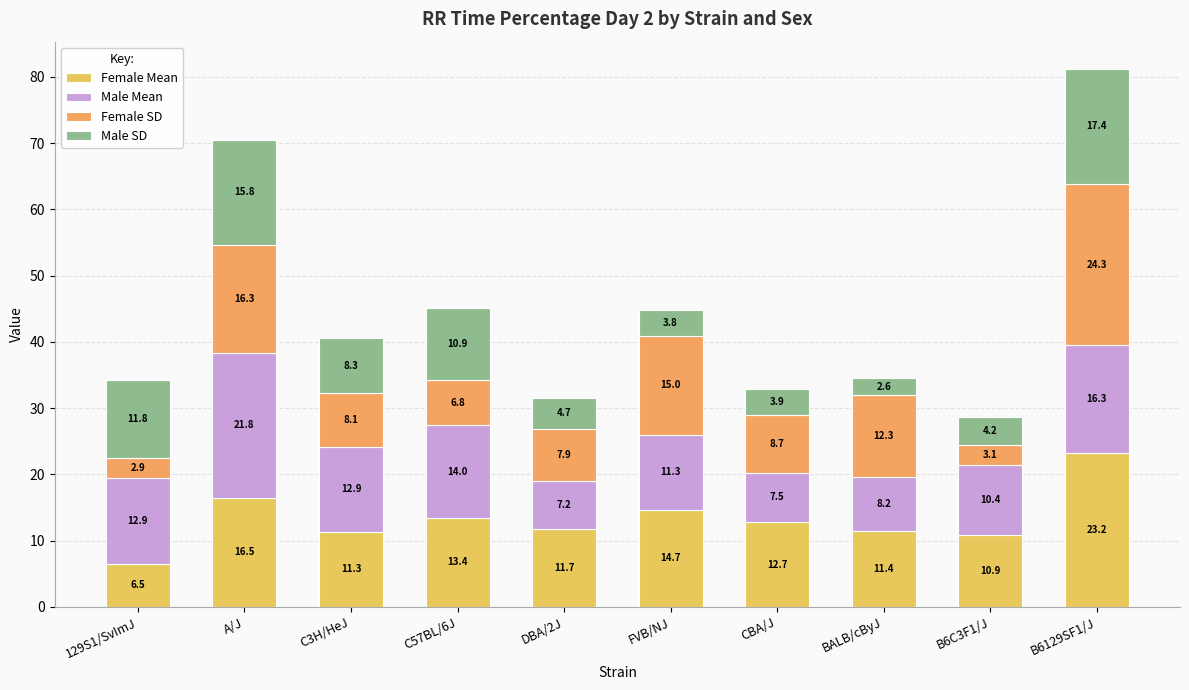

At BALB/cByJ, list the series in order from largest to smallest.

Female SD, Female Mean, Male Mean, Male SD